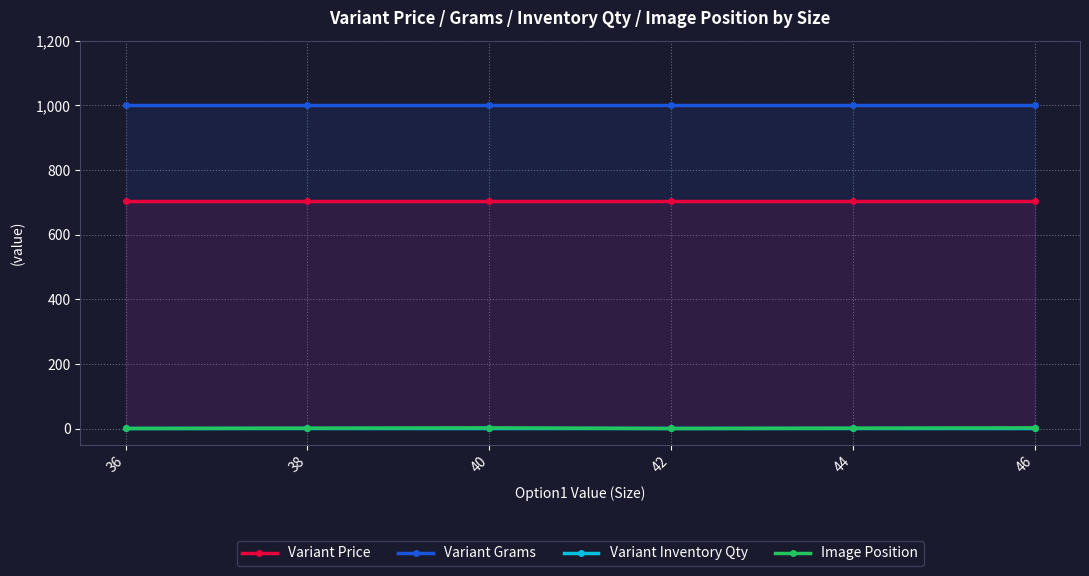

What is the highest value of the Image Position series?

3.0